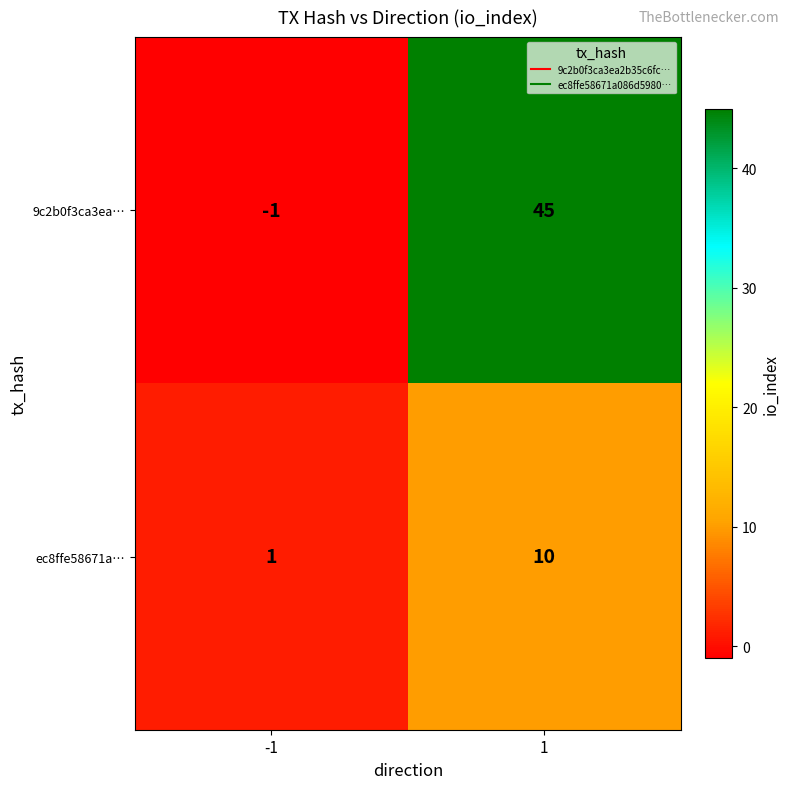

What is the difference between the maximum and minimum values in the 9c2b0f3ca3ea… series?

46